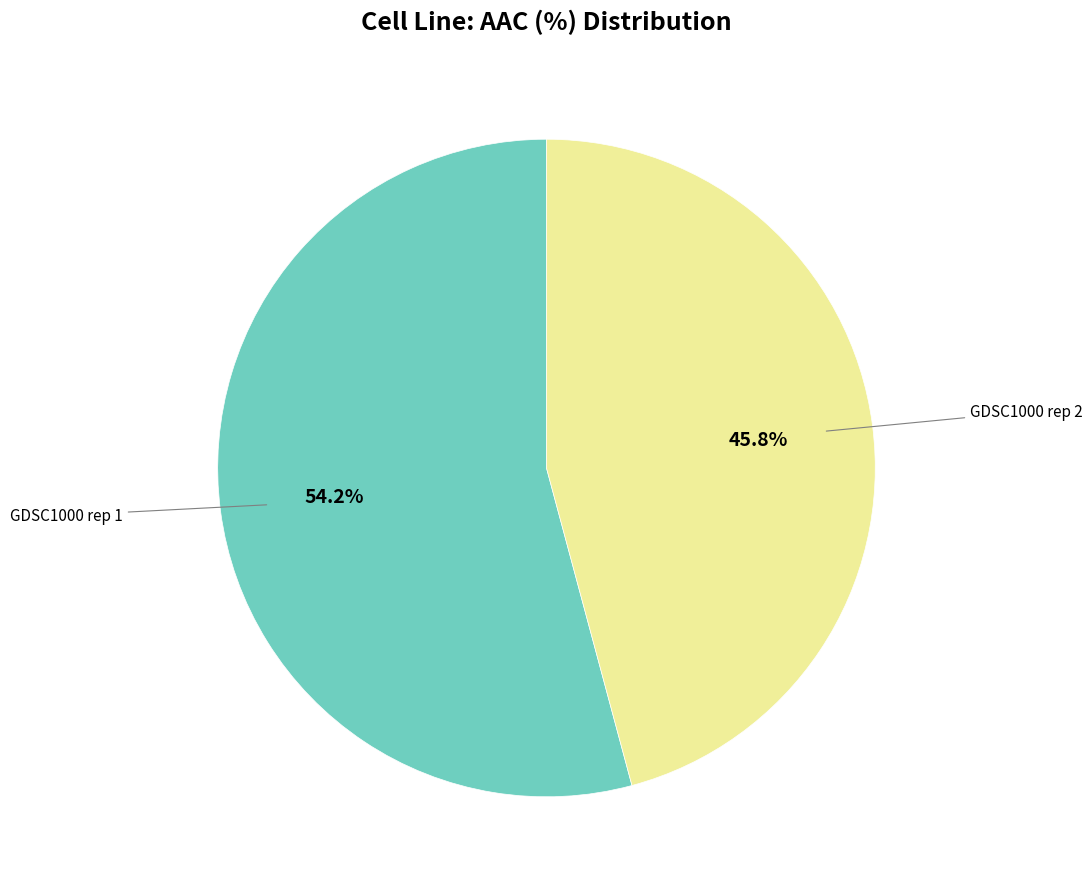

Is there a majority slice in this chart?

Yes